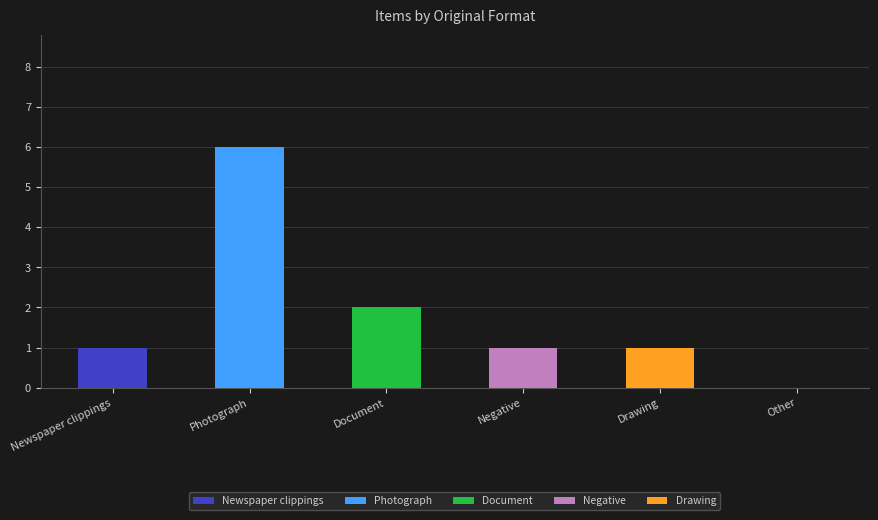

At which category is the sum across all series the highest?

Photograph